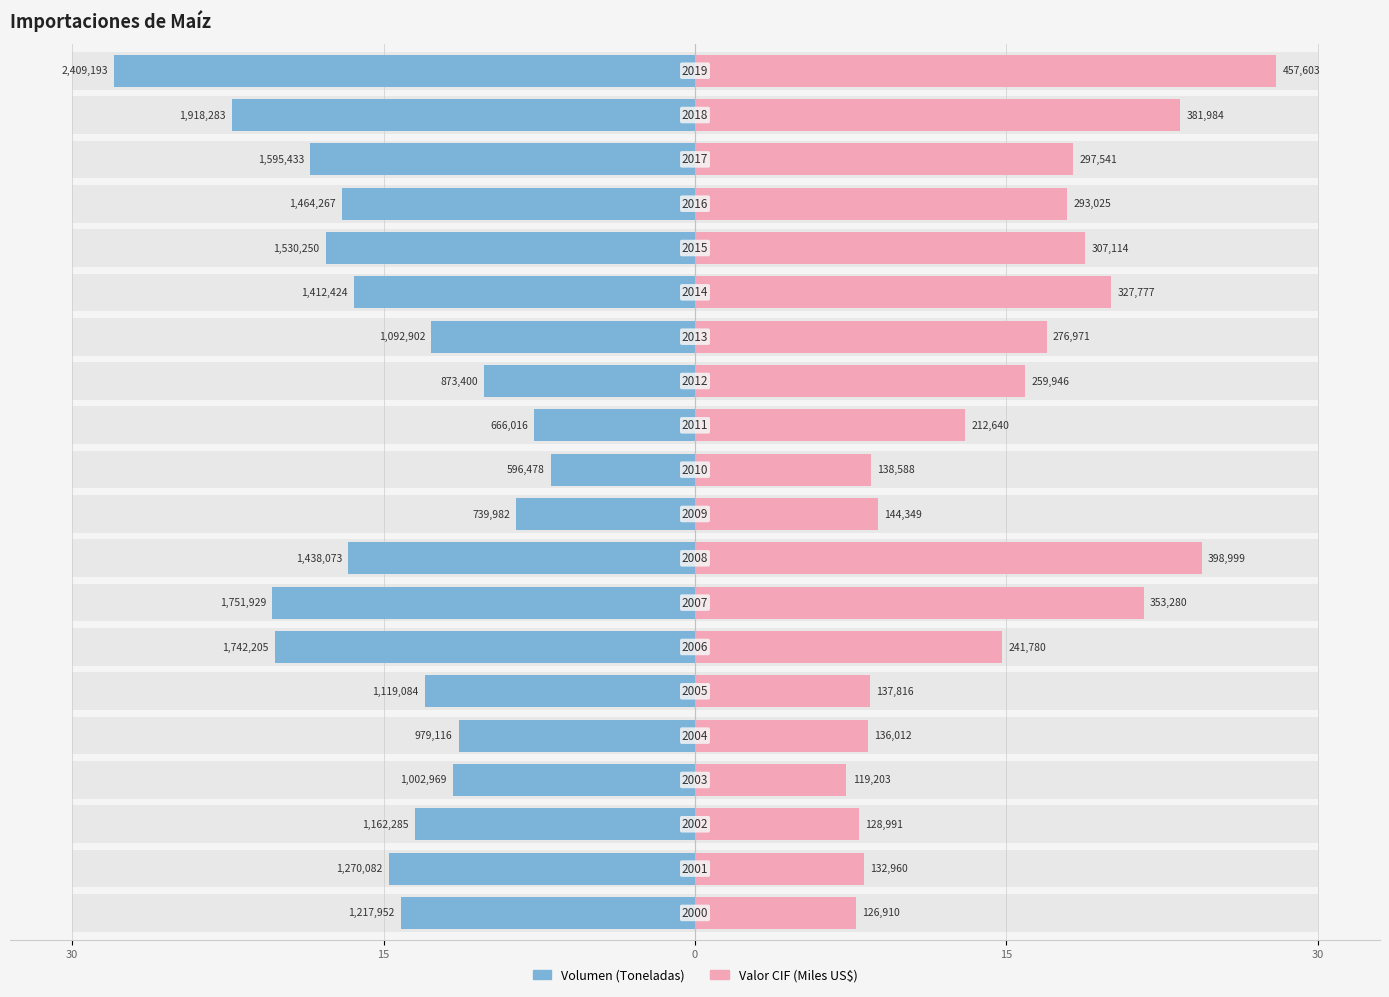

Is the value of Volumen (Toneladas) at 15 greater than the value of Valor CIF (Miles US$) at 10?

No